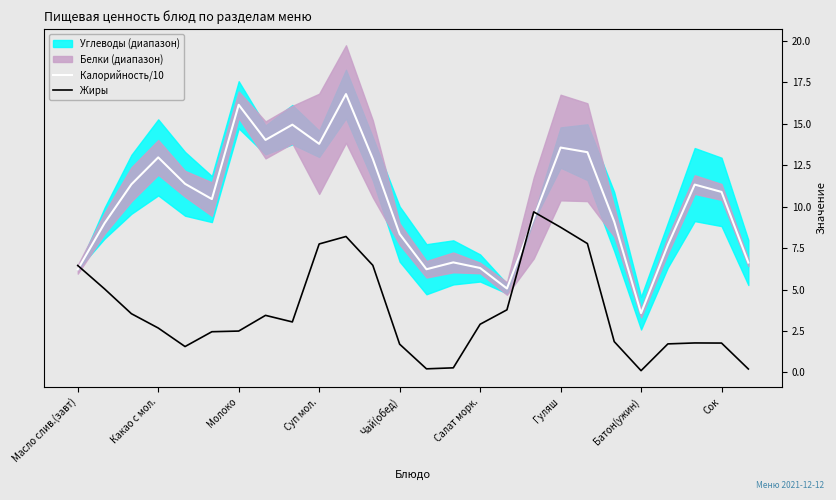

What is the highest value of the Жиры series?

9.7